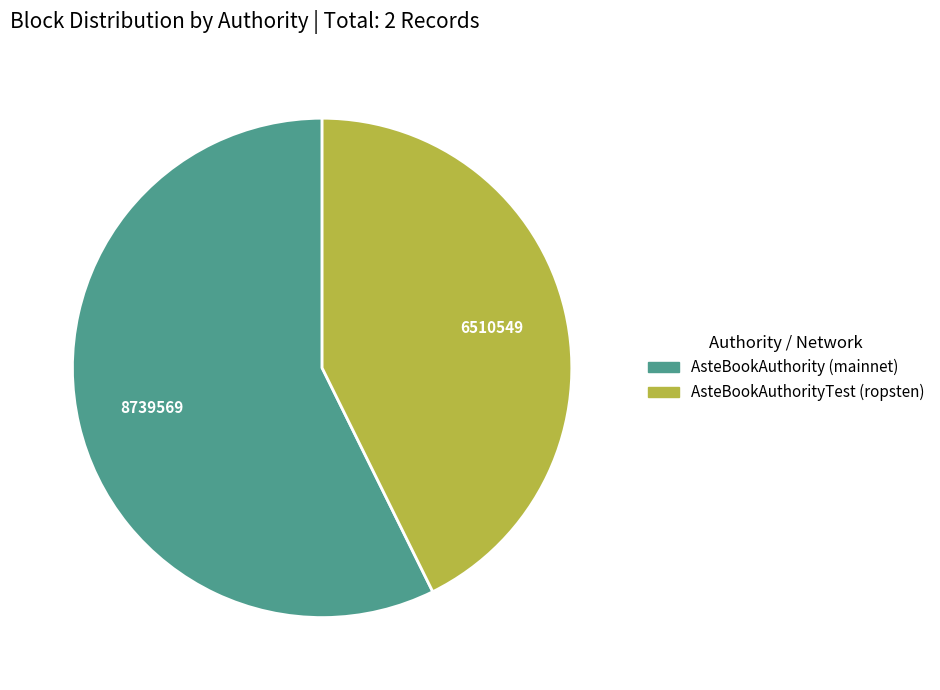

Approximately how many times larger is the value at AsteBookAuthority (mainnet) compared to AsteBookAuthorityTest (ropsten)?

1.3